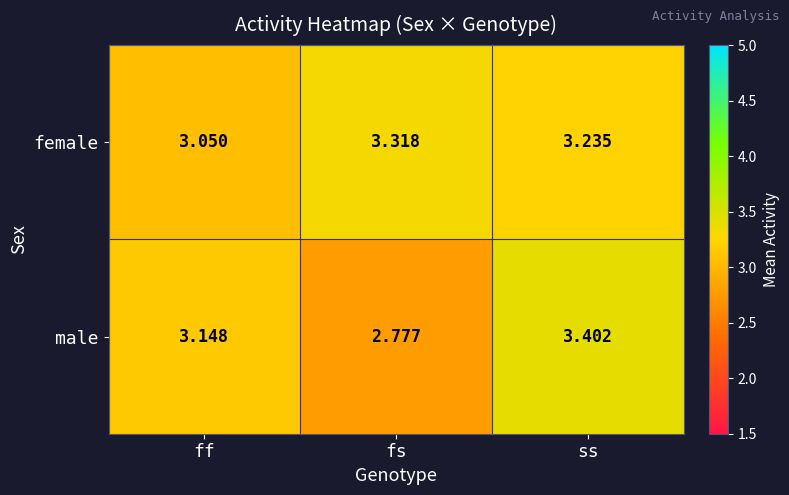

Which category has the highest value across all series?

ss